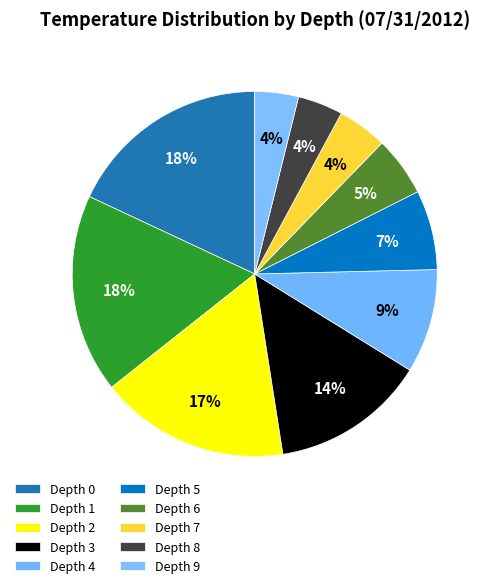

To the nearest percent, what is the difference between the largest and smallest slice percentages?

14%